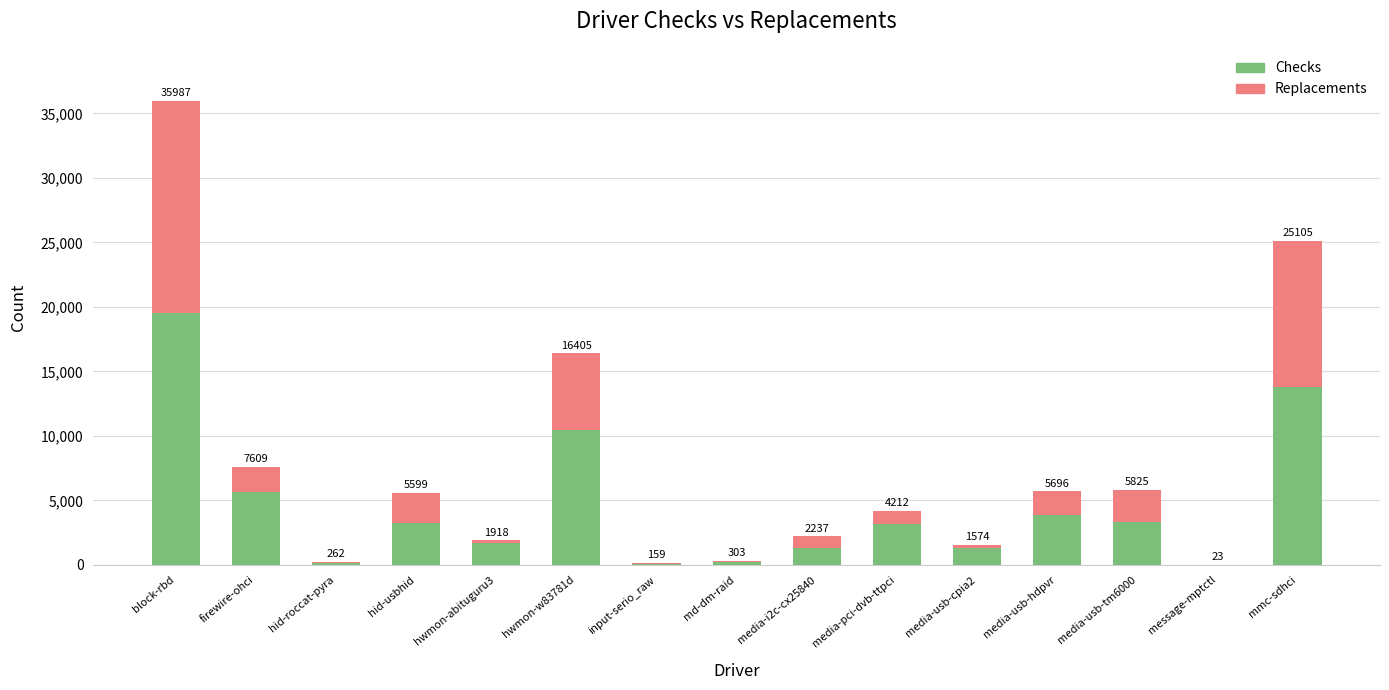

Where does the Checks series first go above 3164?

block-rbd